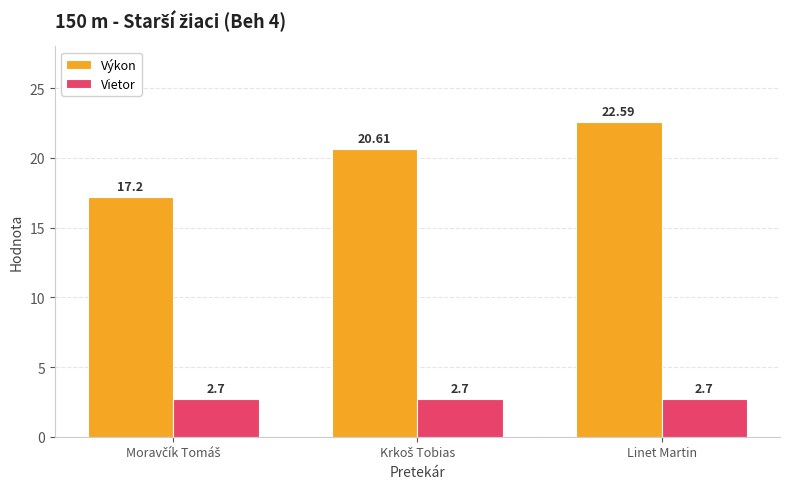

Which series has the widest spread of values?

Výkon